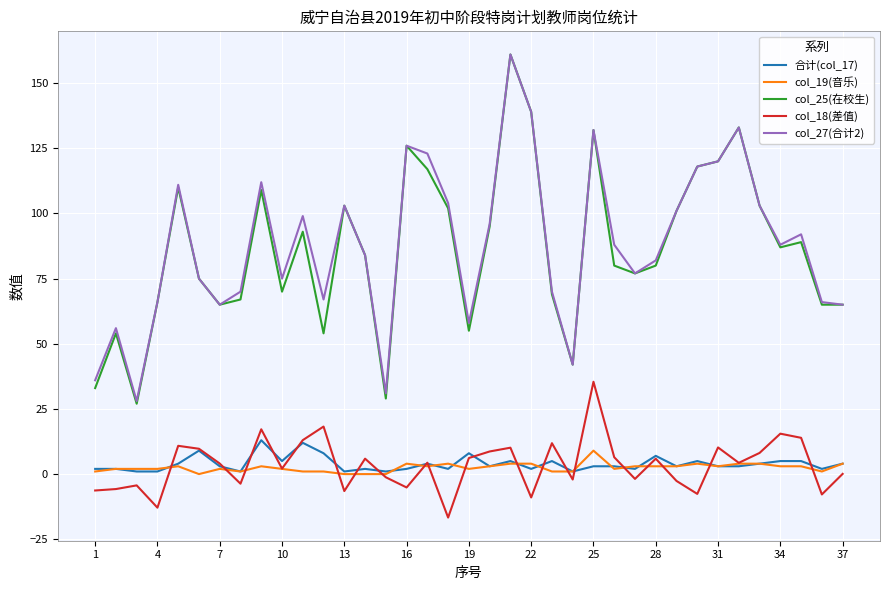

What is the highest value of the col_27(合计2) series?

161.0